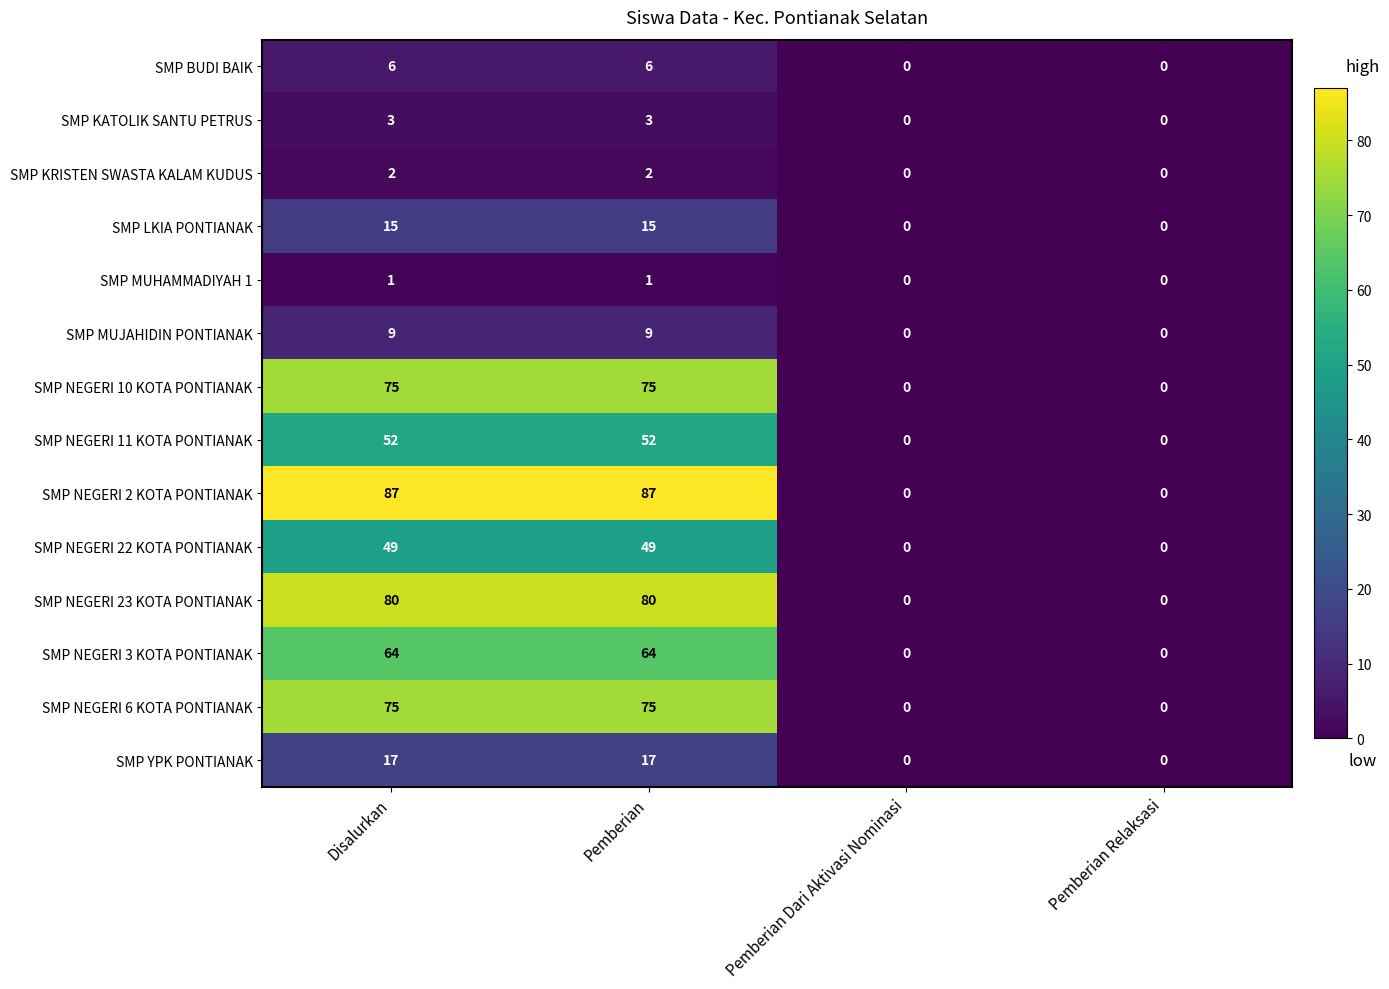

What is the highest value of the SMP YPK PONTIANAK series?

17